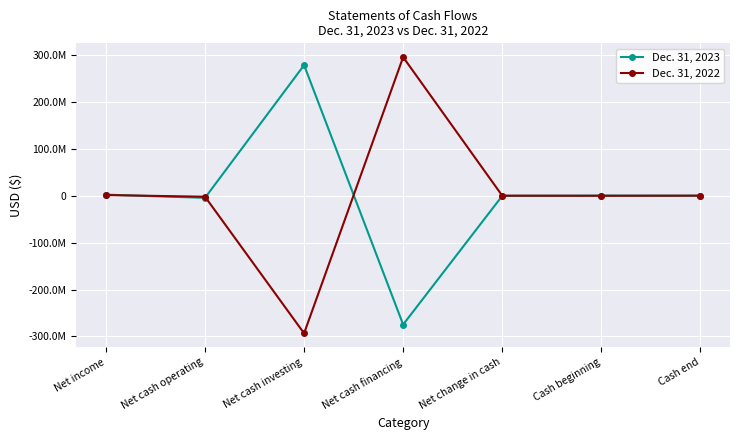

Which series ends up on top after the final intersection of Dec. 31, 2023 and Dec. 31, 2022?

Dec. 31, 2022